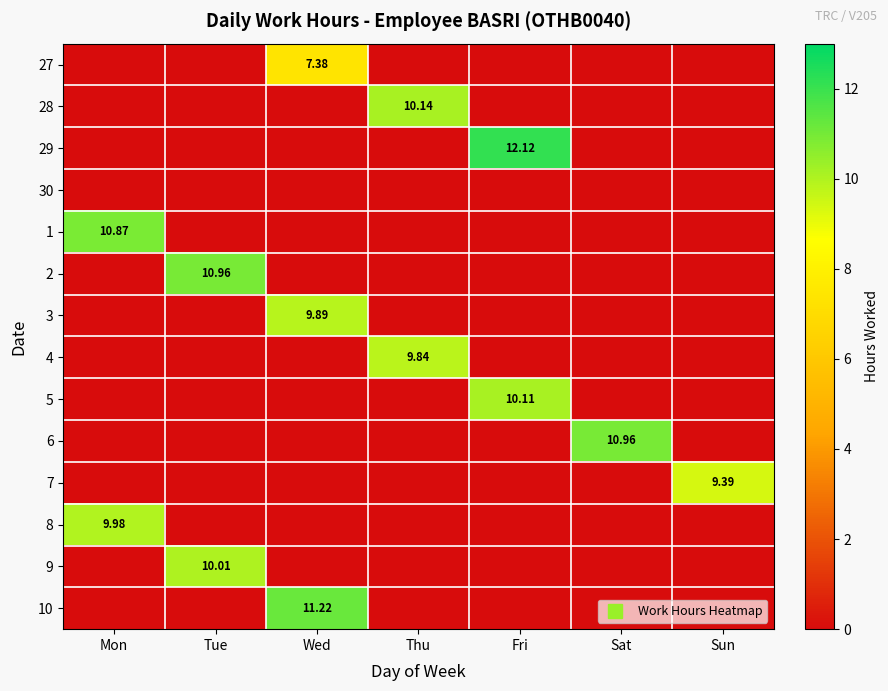

Which has a higher value, Tue or Thu?

Tue